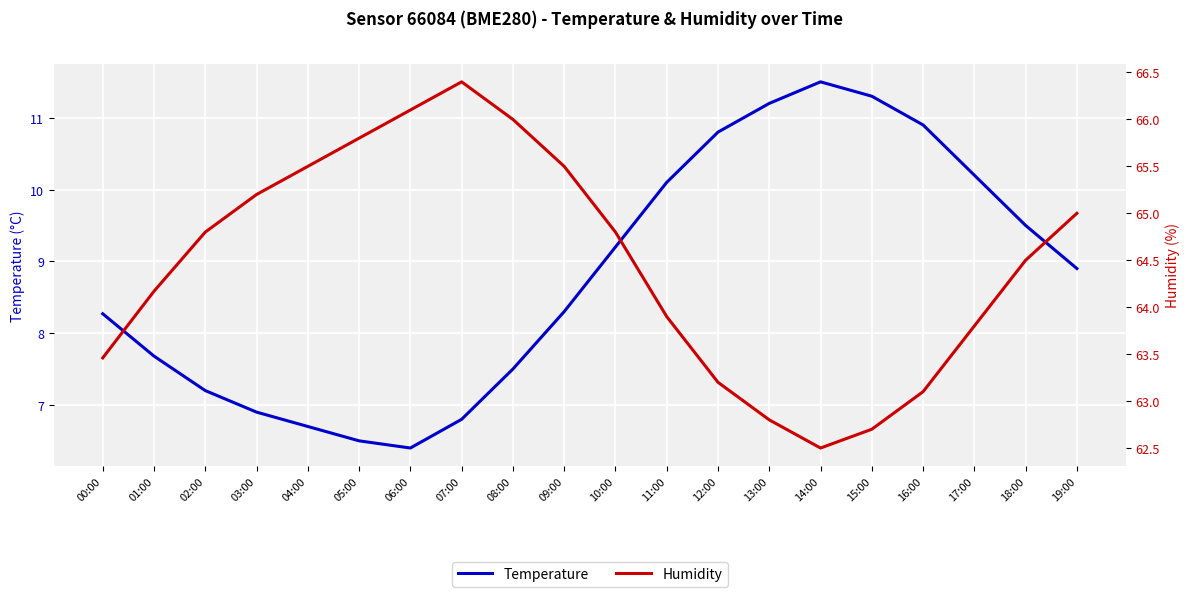

What is the total value across all series at 00:00?

71.7